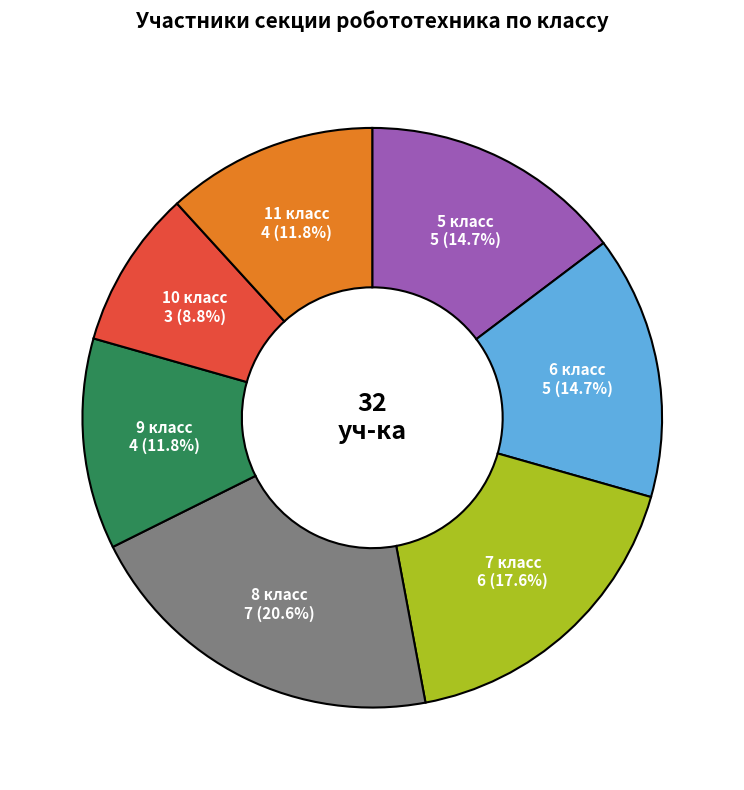

Is there any slice that represents more than half of the pie?

No